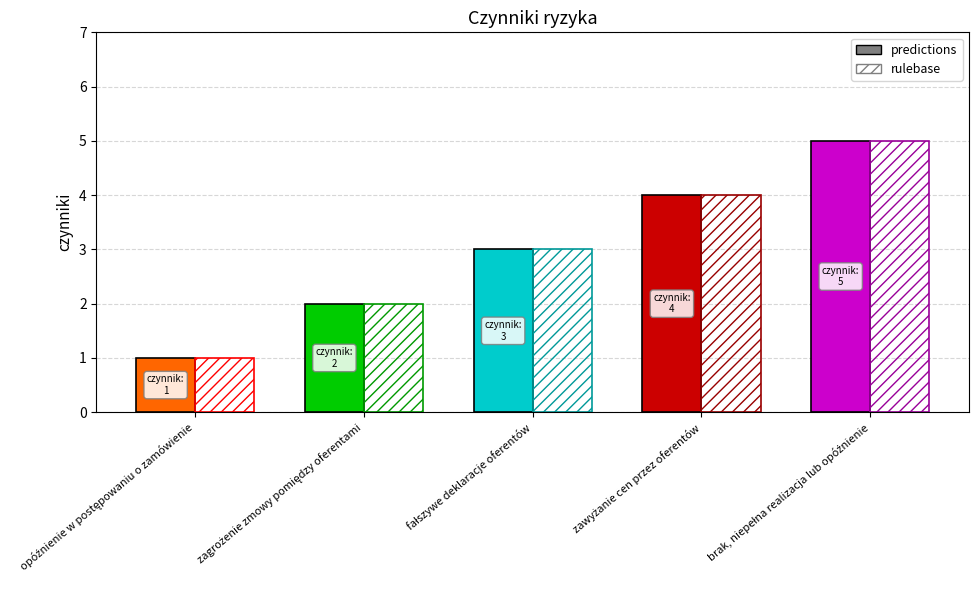

What is the maximum value shown in the chart?

5